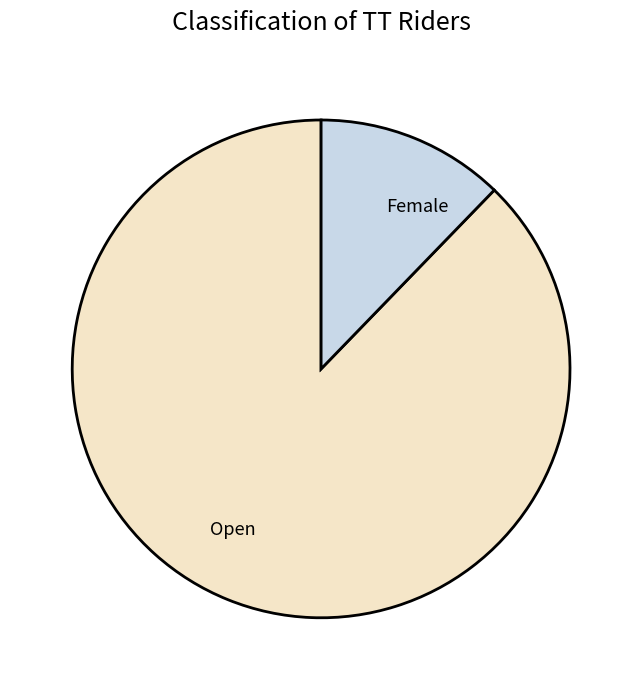

Is it true that Female is 12% of the pie?

True